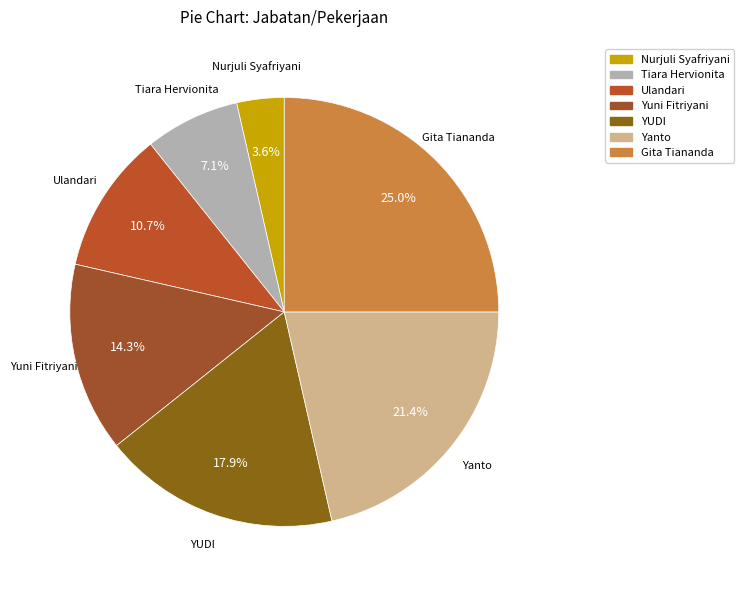

Between Nurjuli Syafriyani and Ulandari, which is larger?

Ulandari